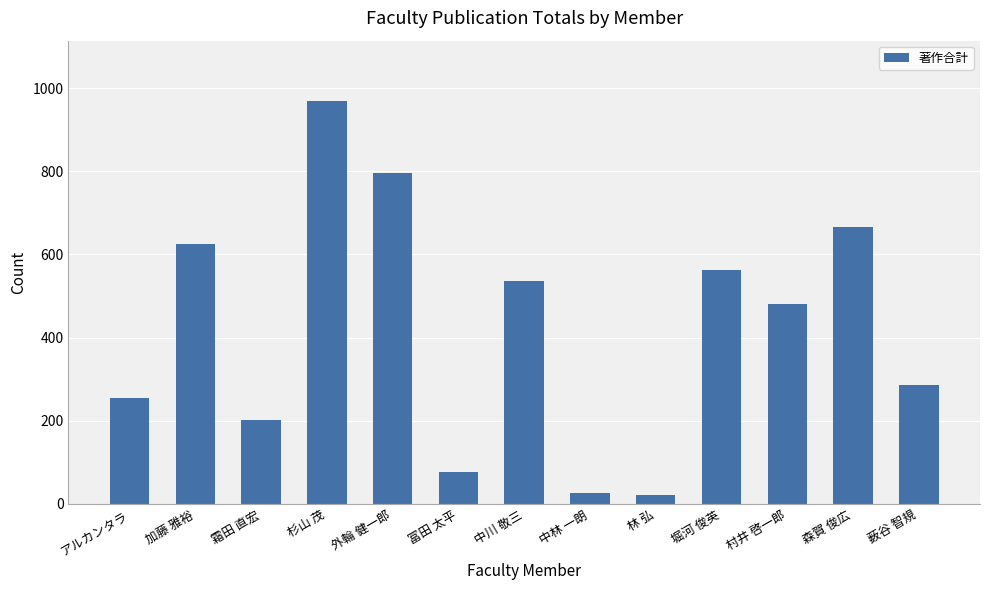

What is the sum of all values?

5503